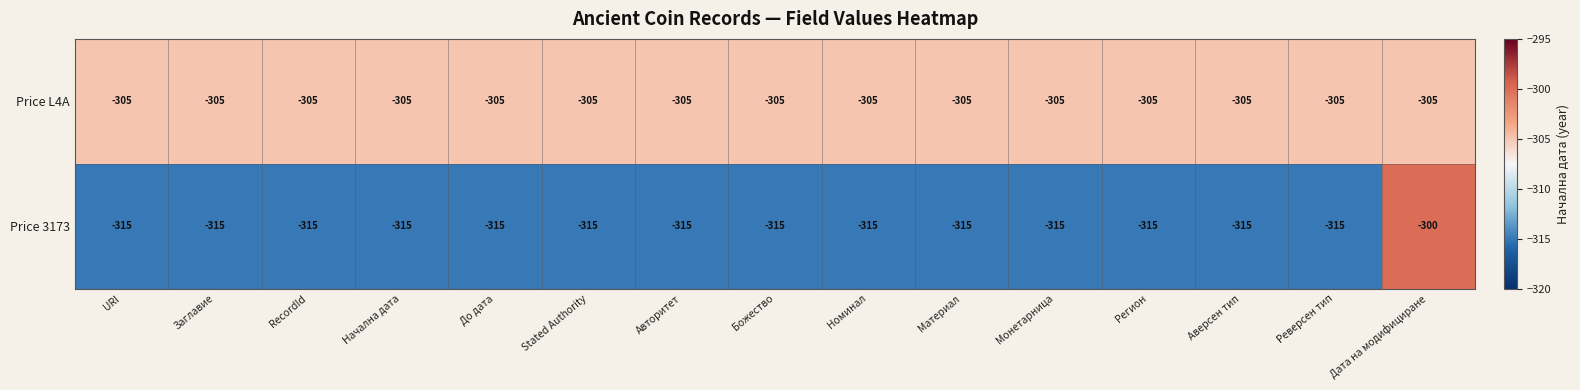

The value of Price 3173 at RecordId is -315. True or false?

True